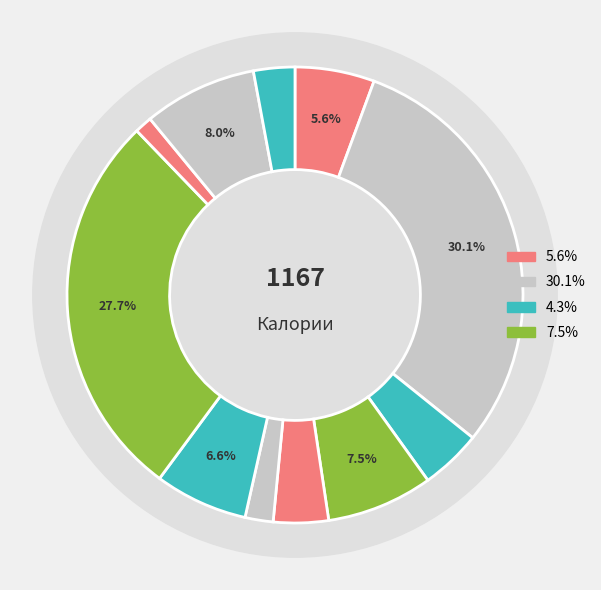

To the nearest percent, what is the combined percentage of Тефтели из индейки and Компот из смородины?

29%